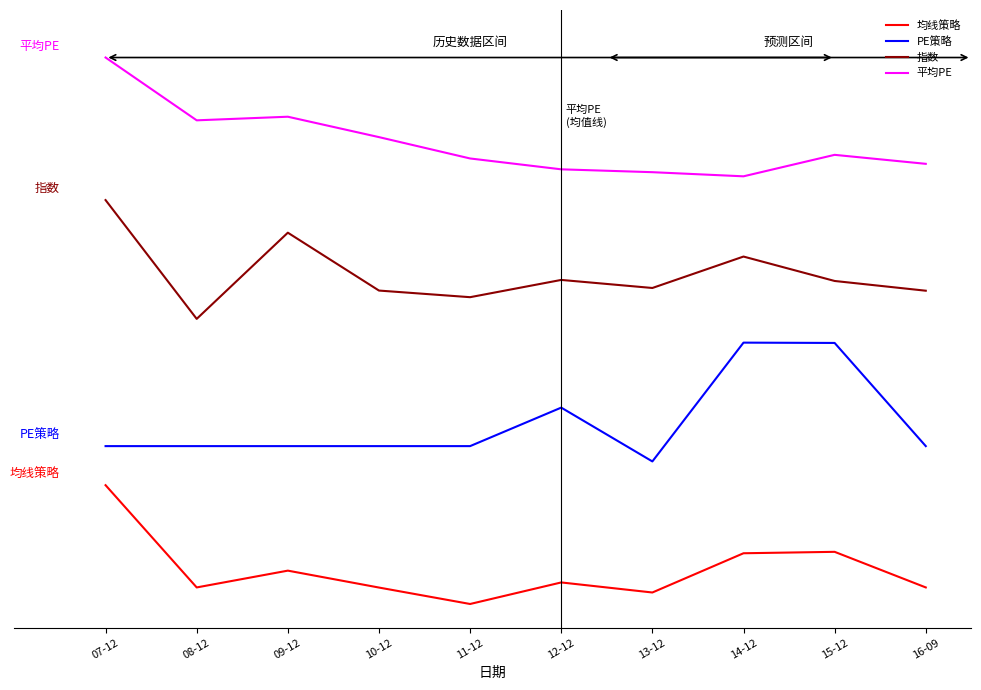

Is the value of 均线策略 at 15-12 greater than the value of 指数 at 10-12?

No